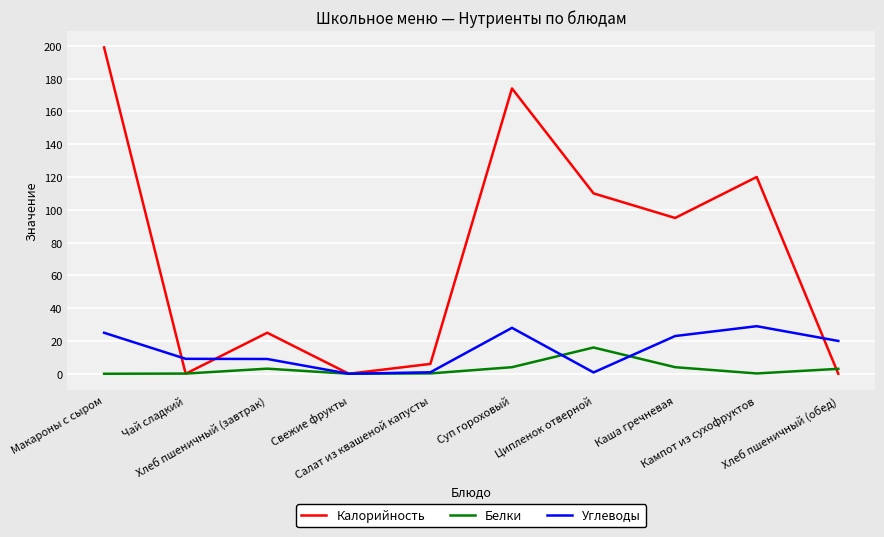

What position from the left is Хлеб пшеничный (обед)?

10